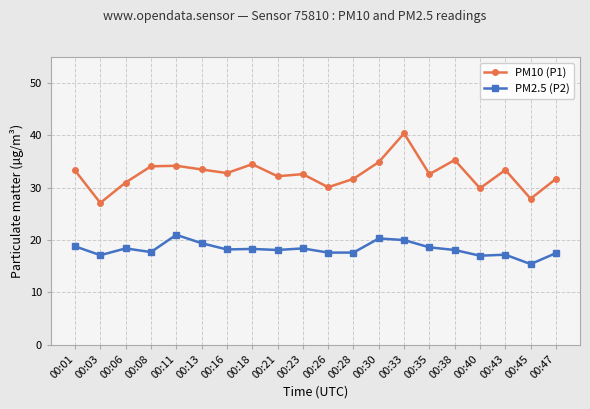

Which series has the largest total across all categories?

PM10 (P1)